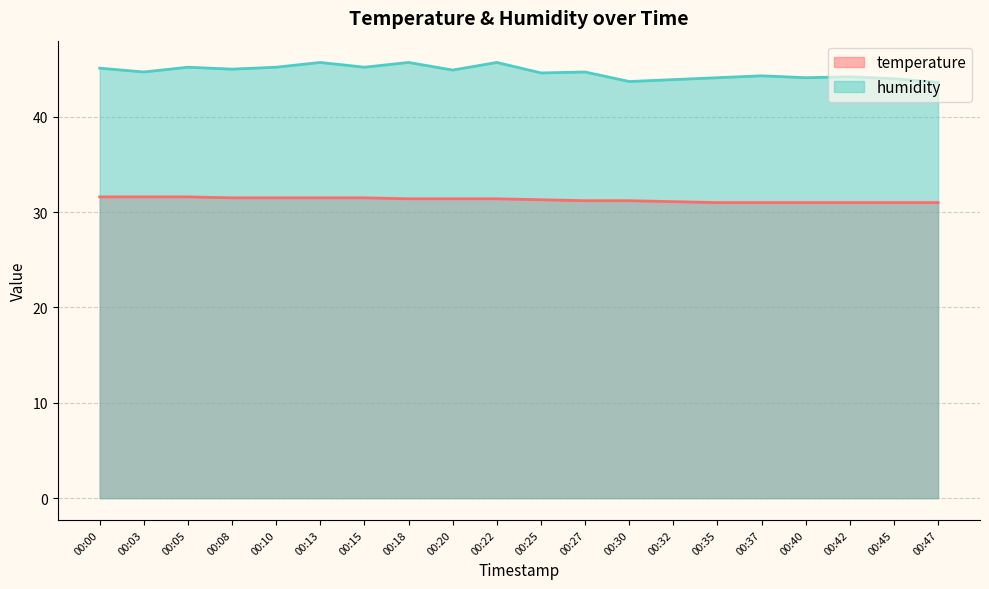

What is the difference between the humidity values at 00:30 and 00:47?

0.1